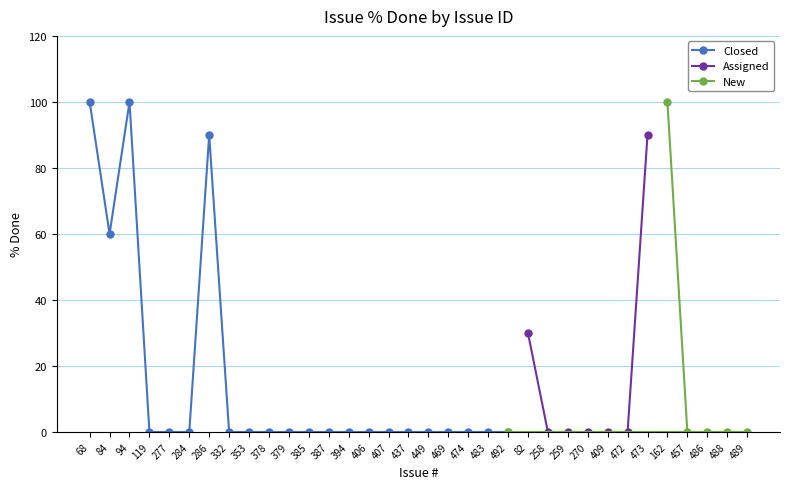

At which category does Closed reach its first local valley?

84